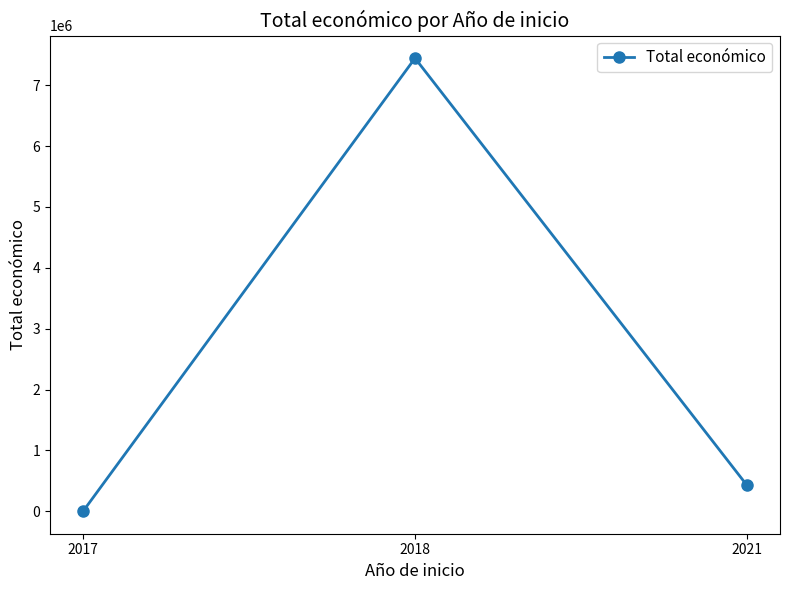

What is the ratio of the value at 2021 to the value at 2018?

0.1